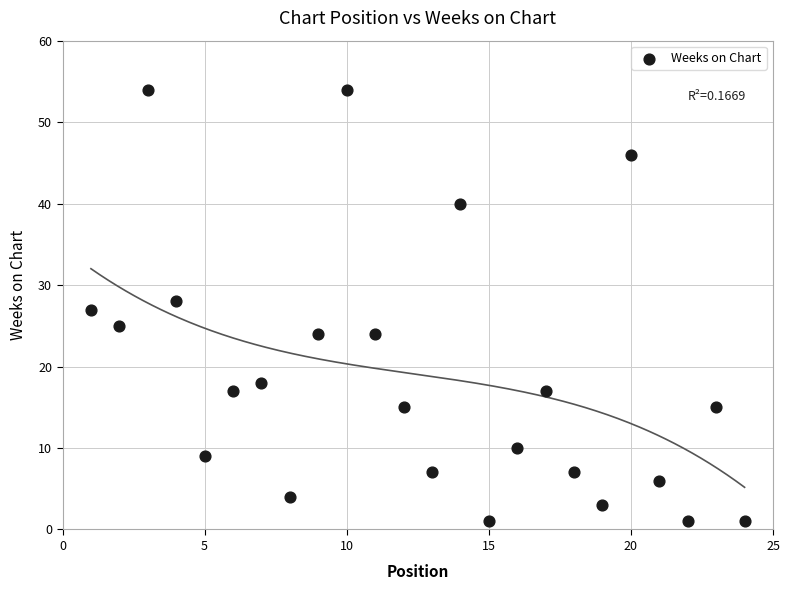

What is the range of Y values (max minus min)?

53